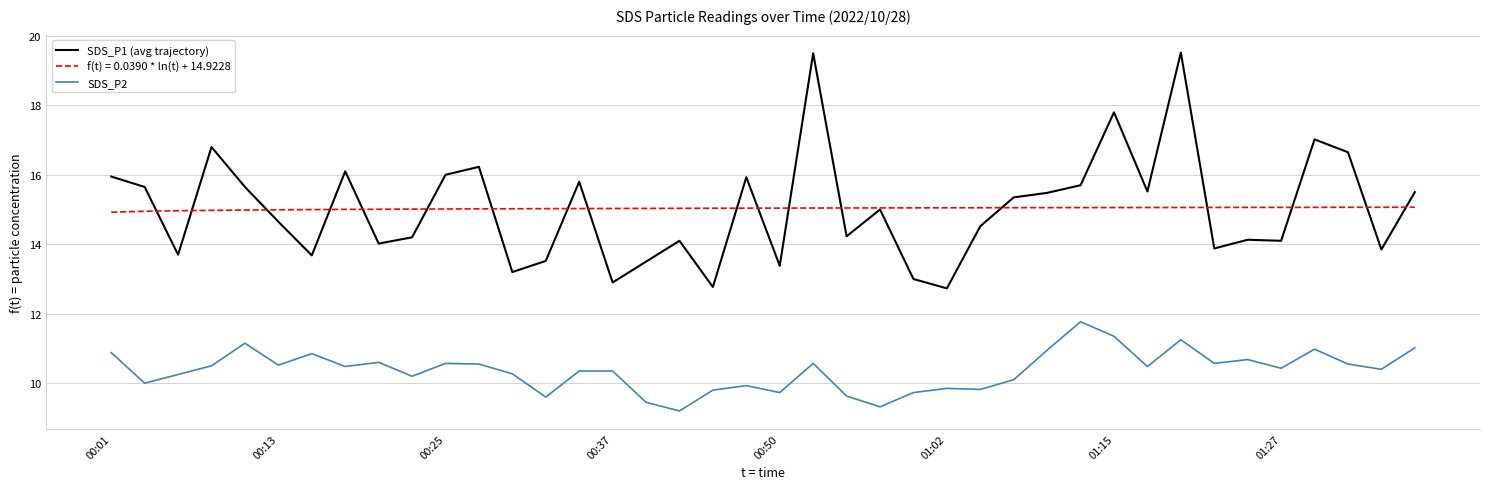

Rank the series by their maximum value, from highest to lowest.

SDS_P1 (avg trajectory), f(t) = 0.0390 * ln(t) + 14.9228, SDS_P2